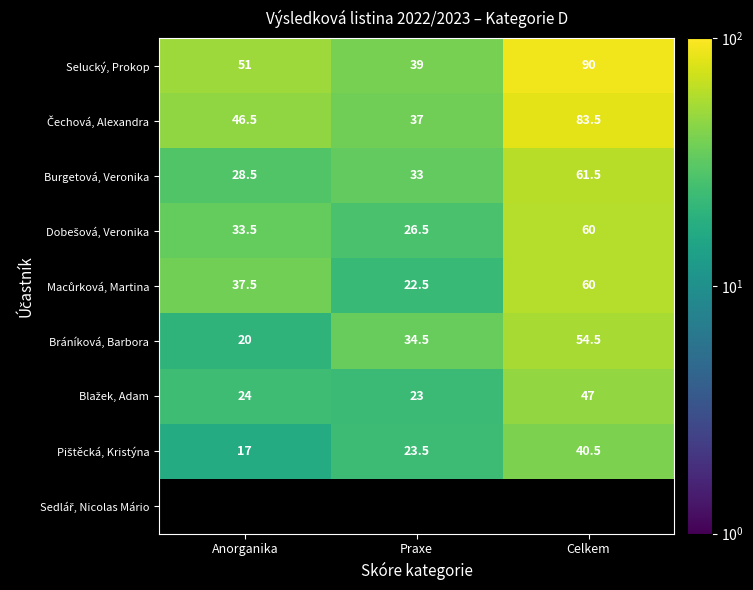

Is it true that Bráníková, Barbora equals 34.5 at Praxe?

True